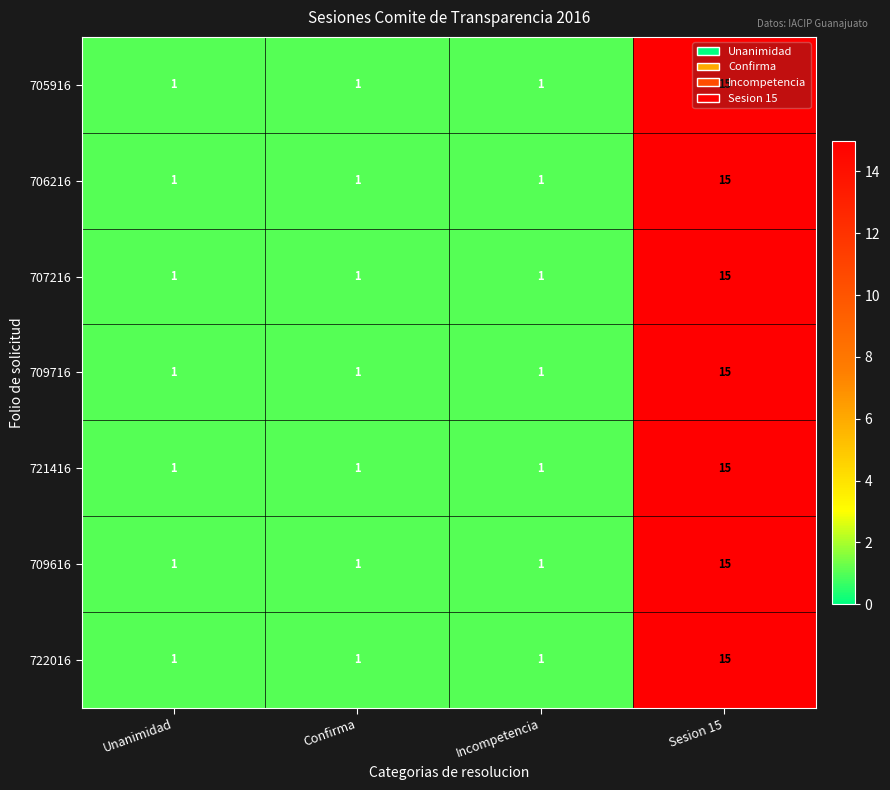

What value does the 709616 series have at Sesion 15, to the nearest 5?

15